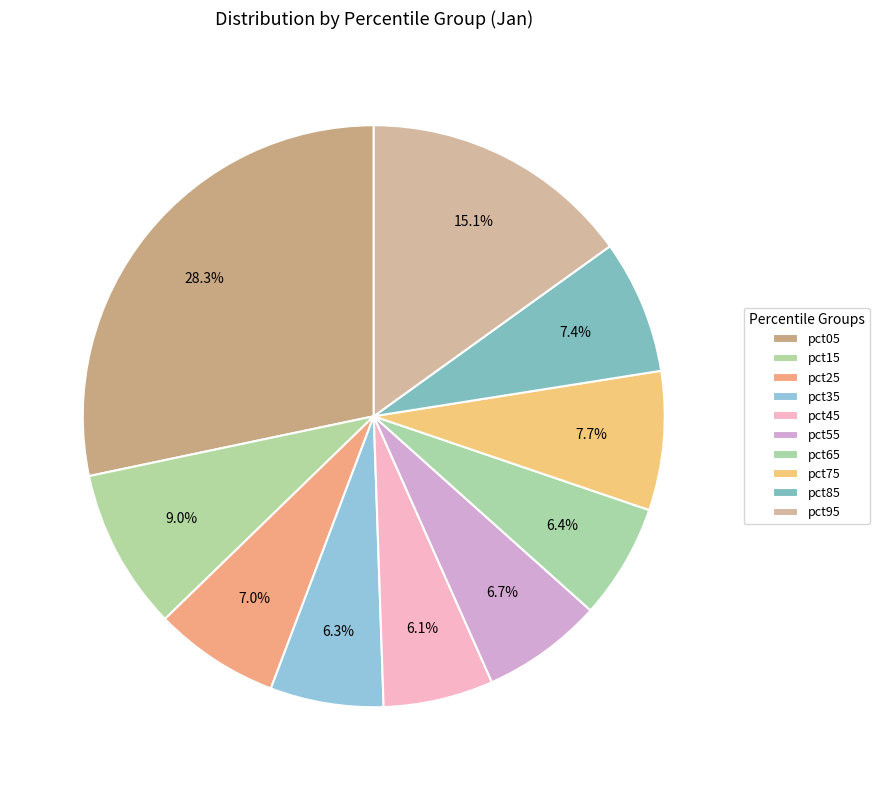

True or false: pct15 accounts for 2% of the total.

False